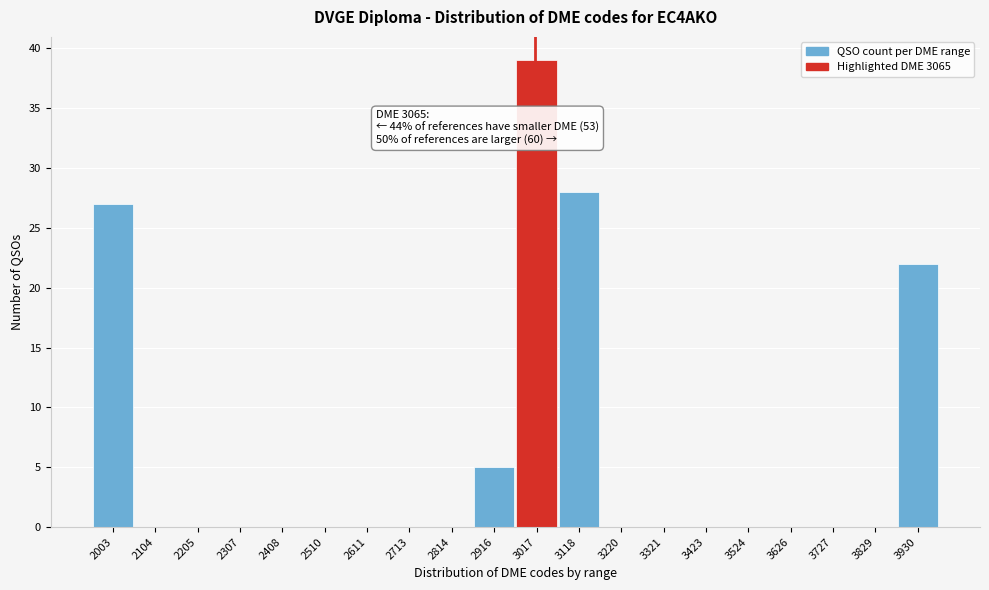

Reading left to right, what are all the values shown in this chart?

2003=27	2104=0	2205=0	2307=0	2408=0	2510=0	2611=0	2713=0	2814=0	2916=5	3017=39	3118=28	3220=0	3321=0	3423=0	3524=0	3626=0	3727=0	3829=0	3930=22